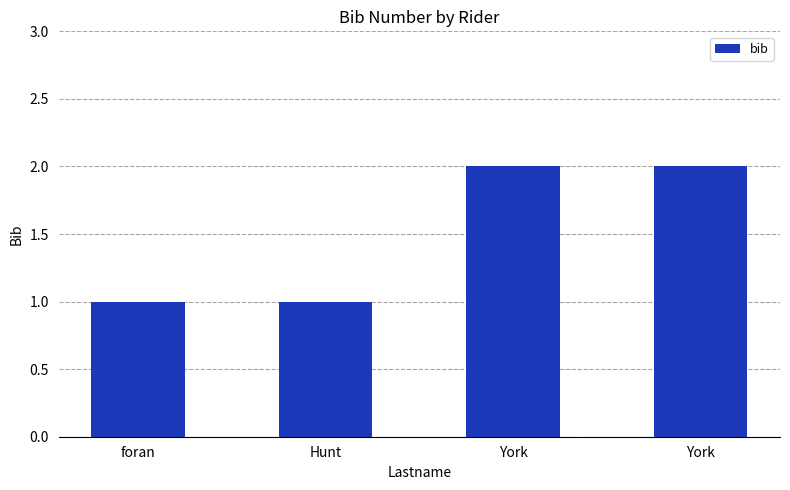

List the labels in order of value, largest first.

York, York, foran, Hunt